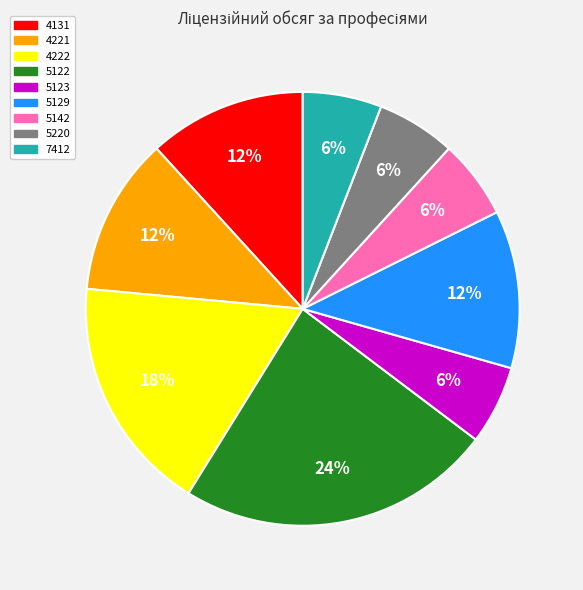

Count the number of slices in the pie.

9